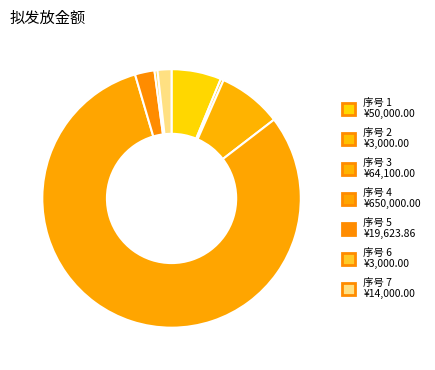

How many segments does this pie chart have?

7